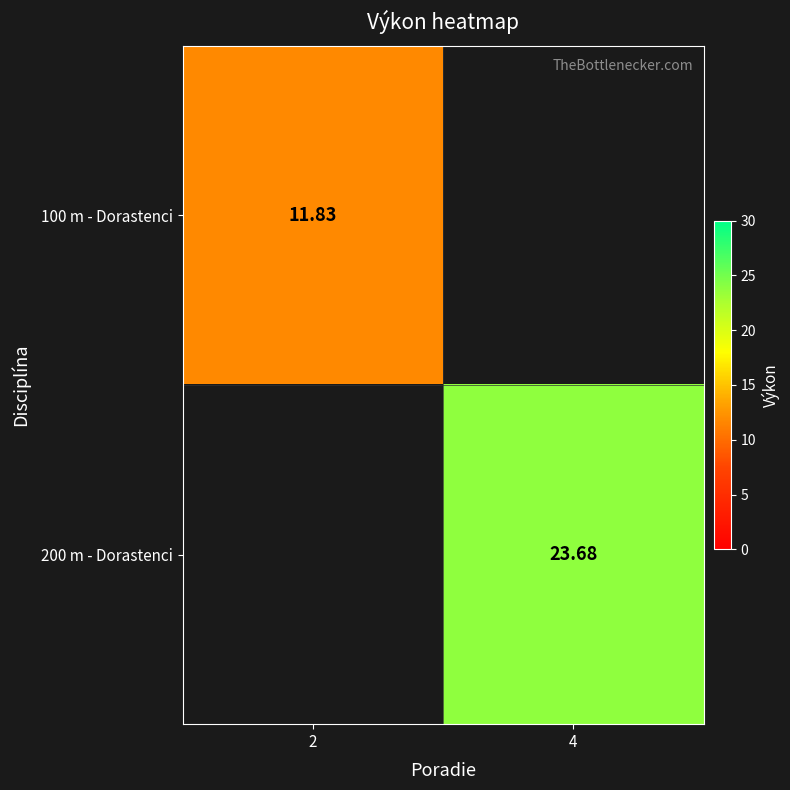

Is the value of 100 m - Dorastenci at 2 greater than the value of 200 m - Dorastenci at 4?

No